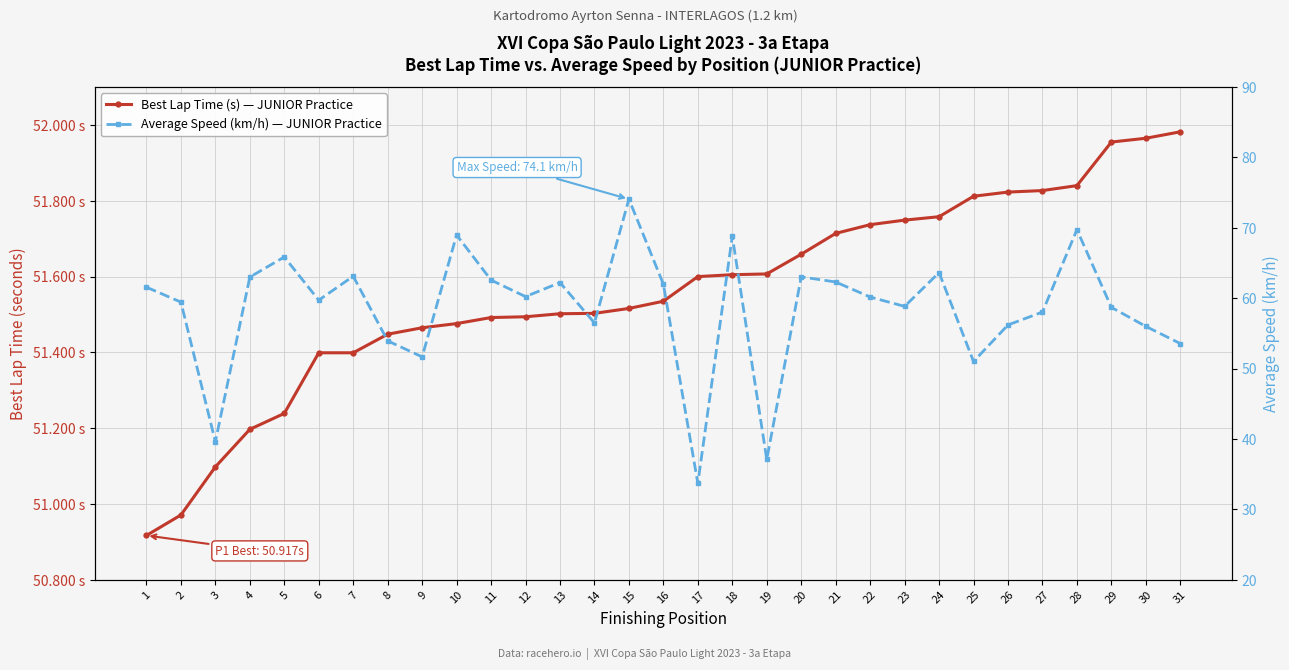

What is the total value across all series at 13?

113.7